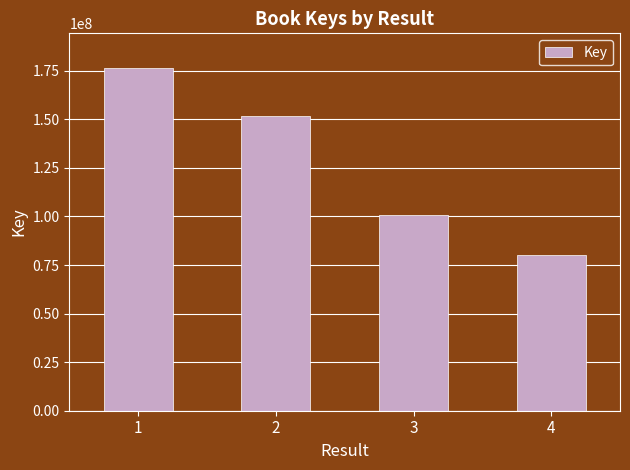

Is it true that the value at 4 is 80095547?

True